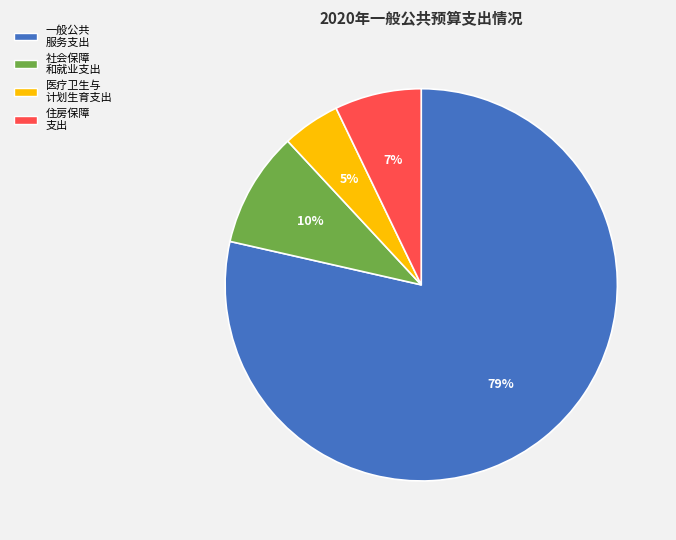

The 住房保障 支出 slice represents 18% of the pie. True or false?

False